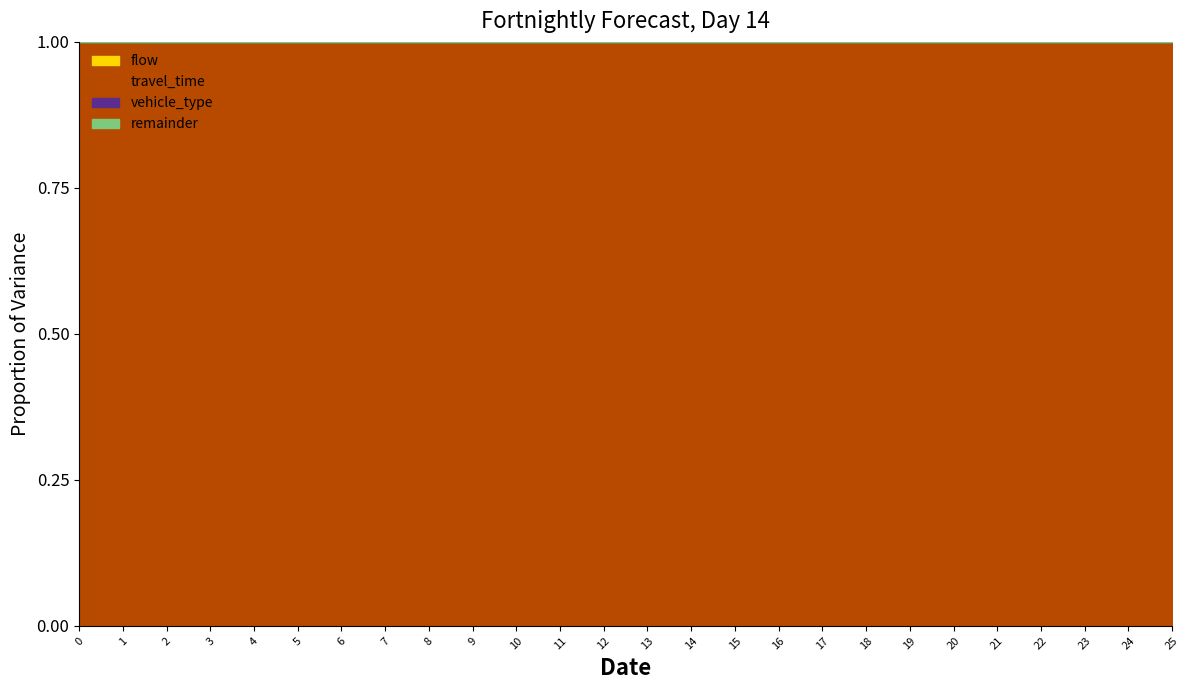

Does the chart have visible grid lines?

No